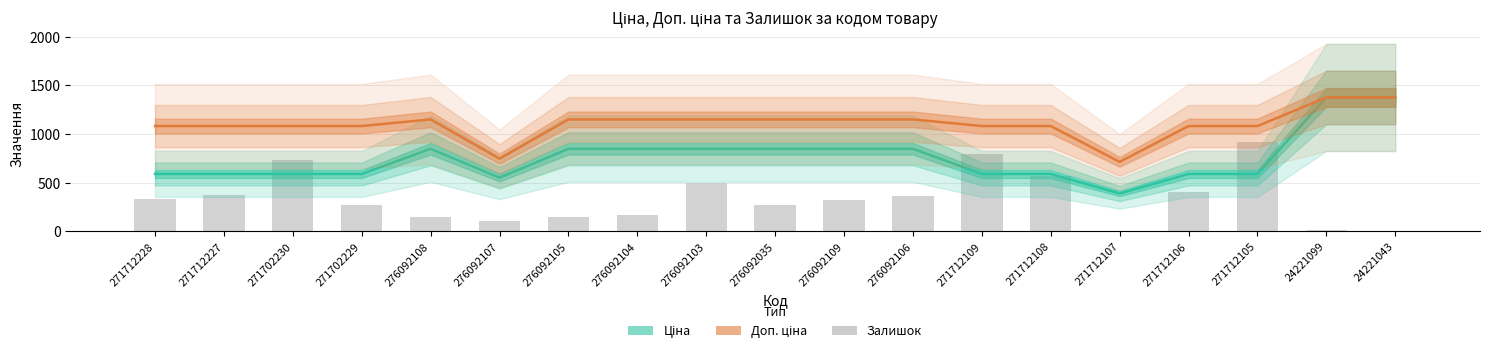

At how many categories does at least one series exceed 1037?

17